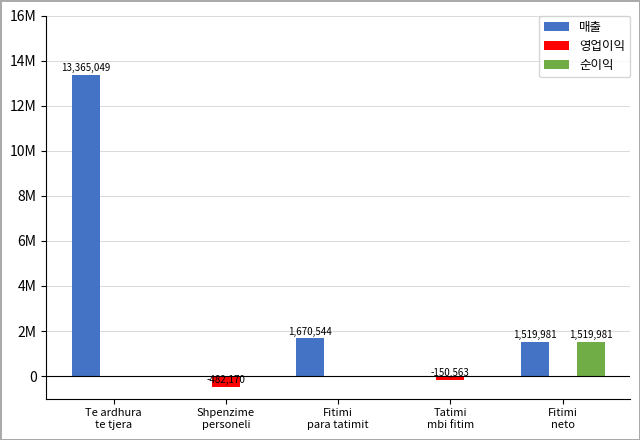

Are the bars grouped side by side (vs. stacked)?

Yes